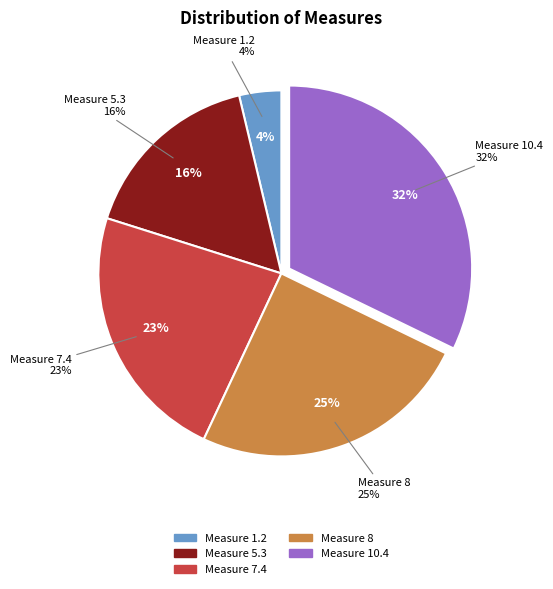

Rank the categories by value from lowest to highest.

1.2 Information available through internet, 5.3 Test procedures, 7.4 Risk management, 8 Border Agency Cooperation, 10.4 Single window